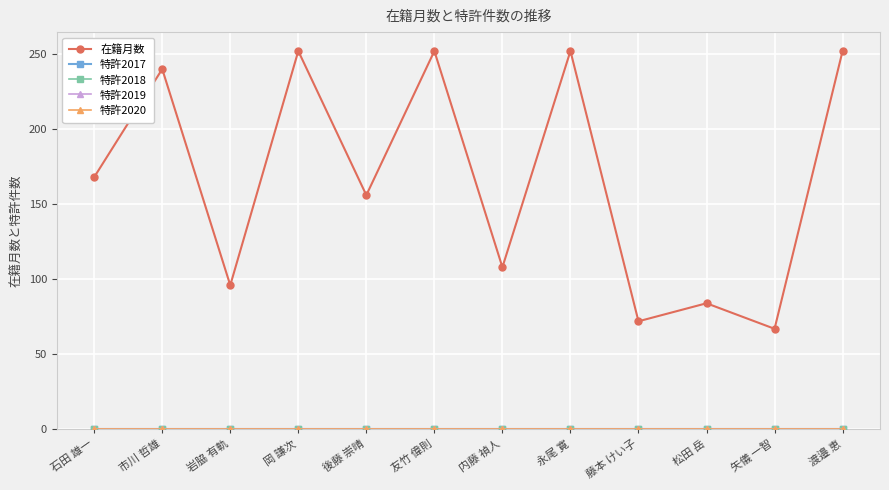

Does the chart have visible grid lines?

Yes